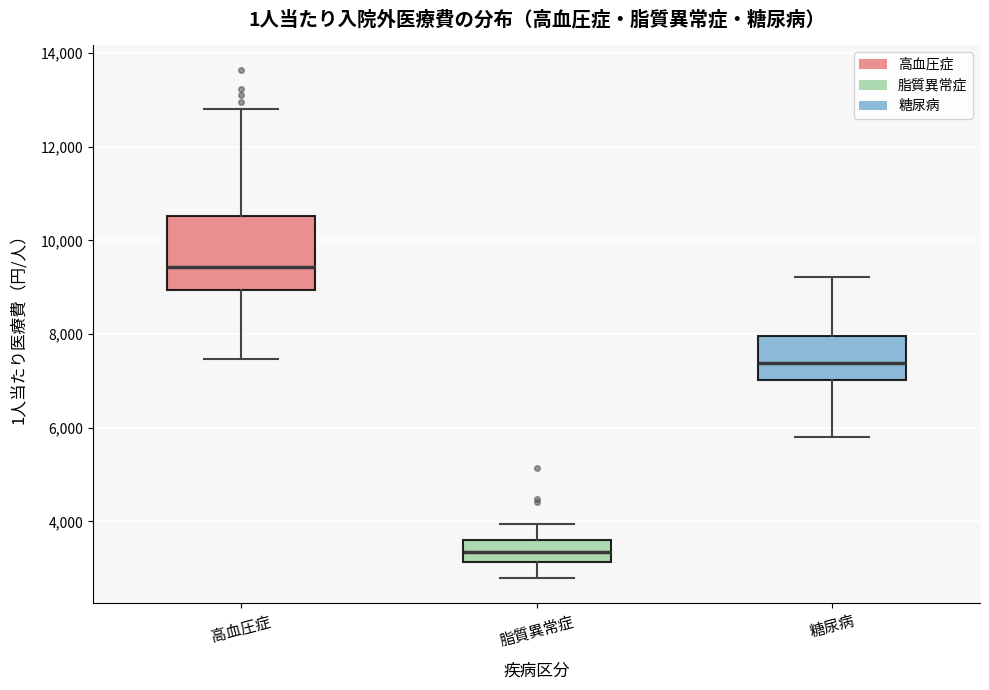

Comparing the boxes themselves (not the whiskers), which one is the tallest?

高血圧症